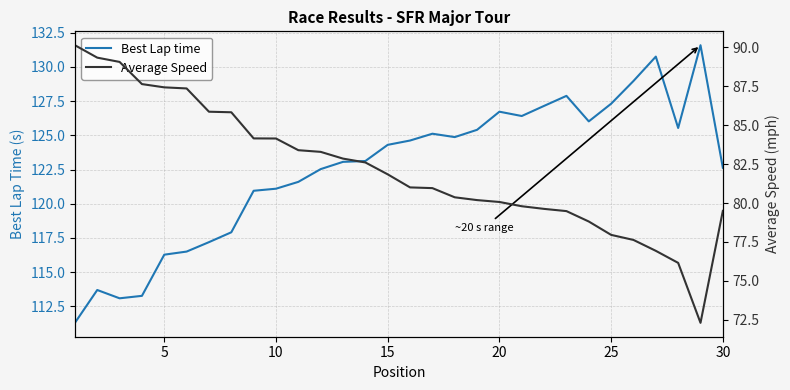

Reading left to right, extract all data points from this chart.

Best Lap time: 111.3	113.7	113.1	113.3	116.3	116.5	117.2	117.9	120.9	121.1	121.6	122.5	123.1	123.1	124.3	124.6	125.1	124.9	125.4	126.7	126.4	127.2	127.9	126.0	127.3	129.0	130.8	125.5	131.6	122.6
Average Speed: 90.1	89.3	89.1	87.6	87.4	87.4	85.9	85.8	84.2	84.1	83.4	83.3	82.9	82.6	81.8	81.0	81.0	80.4	80.2	80.1	79.8	79.6	79.5	78.8	78.0	77.6	76.9	76.2	72.3	79.5